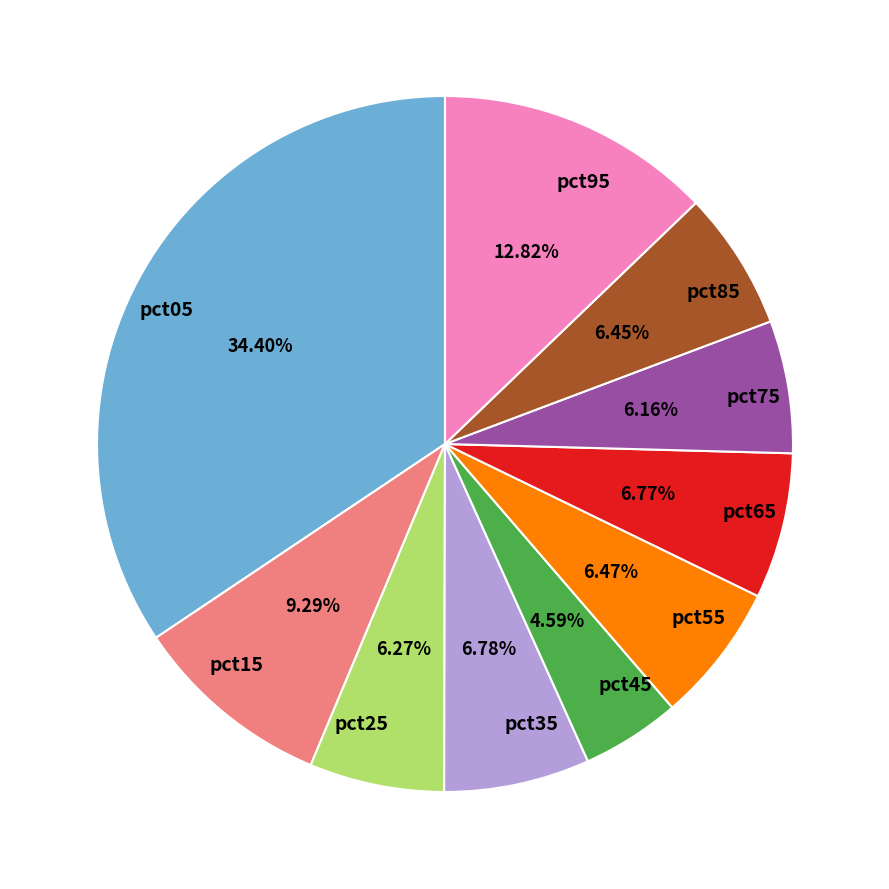

To the nearest percent, what is the combined percentage of pct65 and pct55?

13%